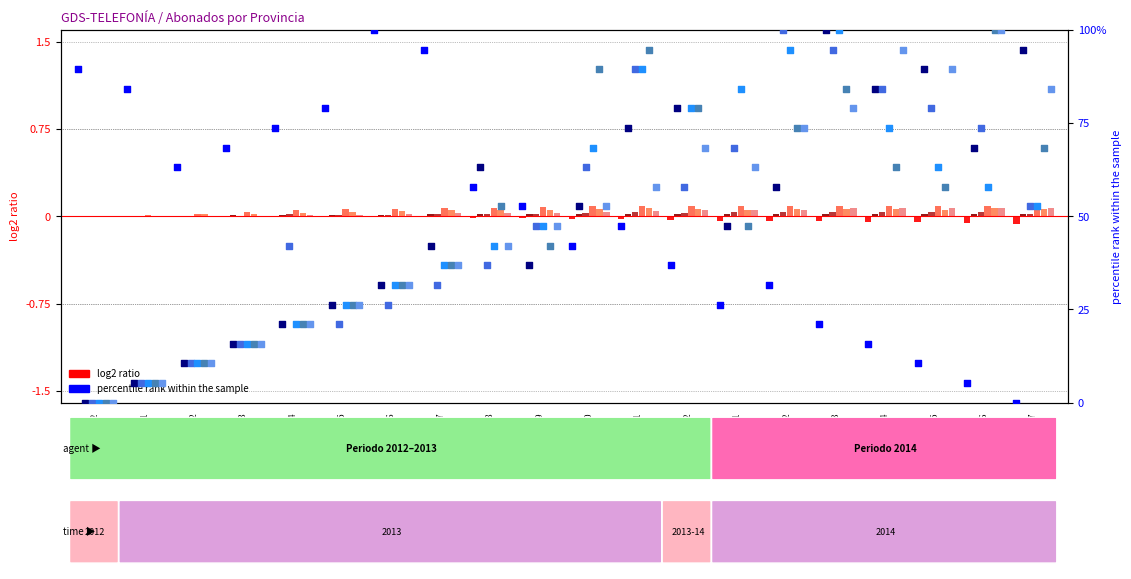

What is the total value across all series at 2014-05?

0.2